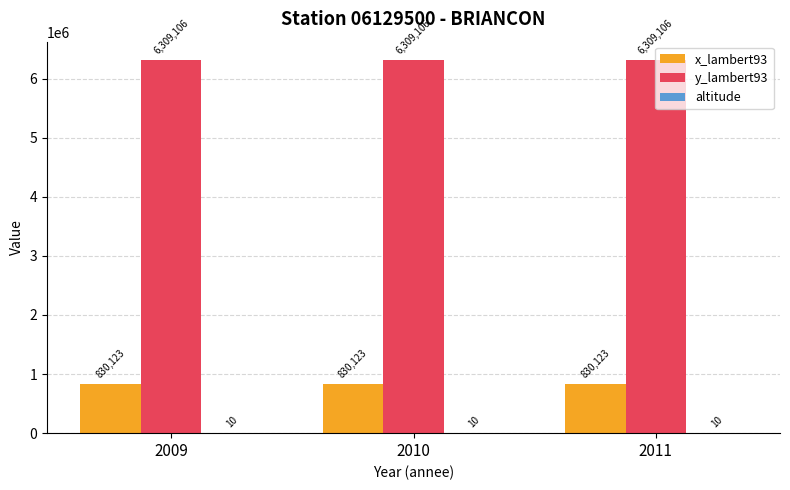

How many groups of bars are there?

3